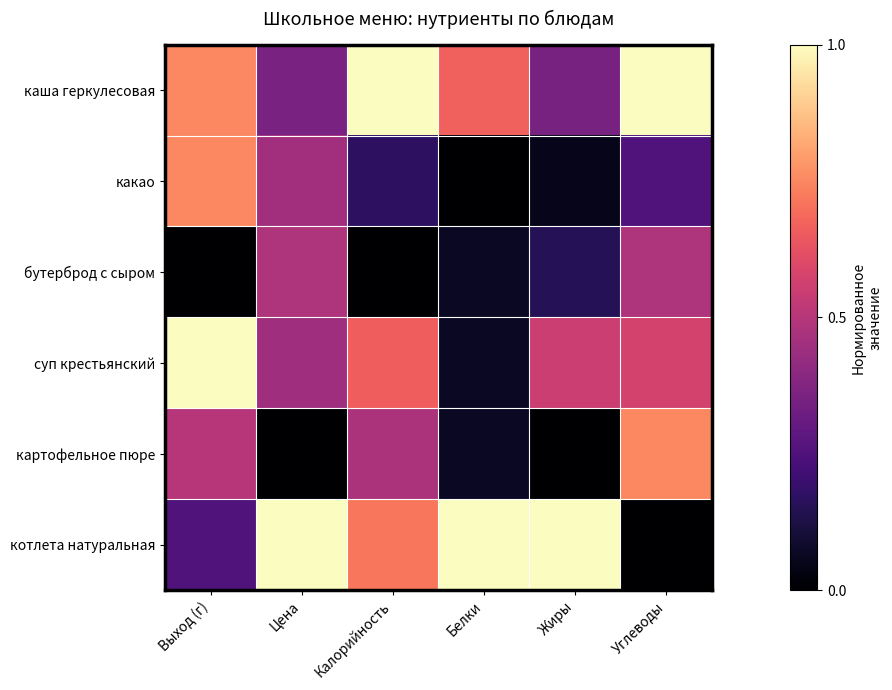

How many distinct data groups are displayed?

6